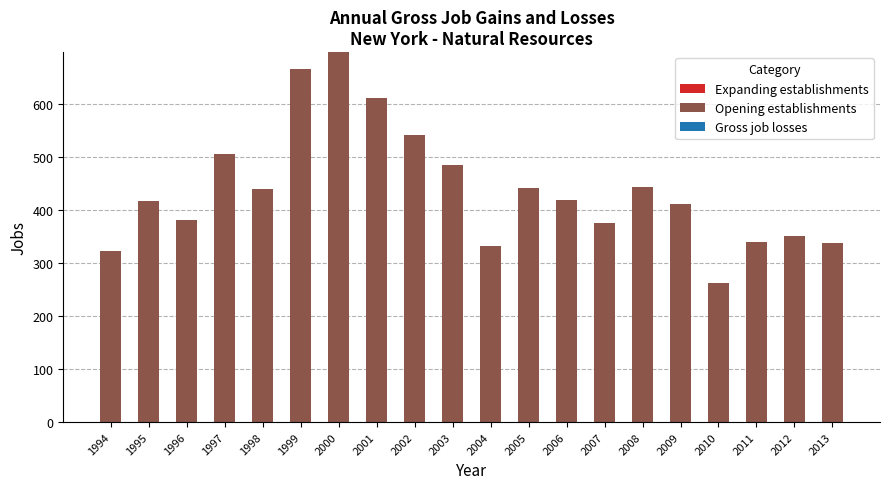

How many data points does each series have?

20